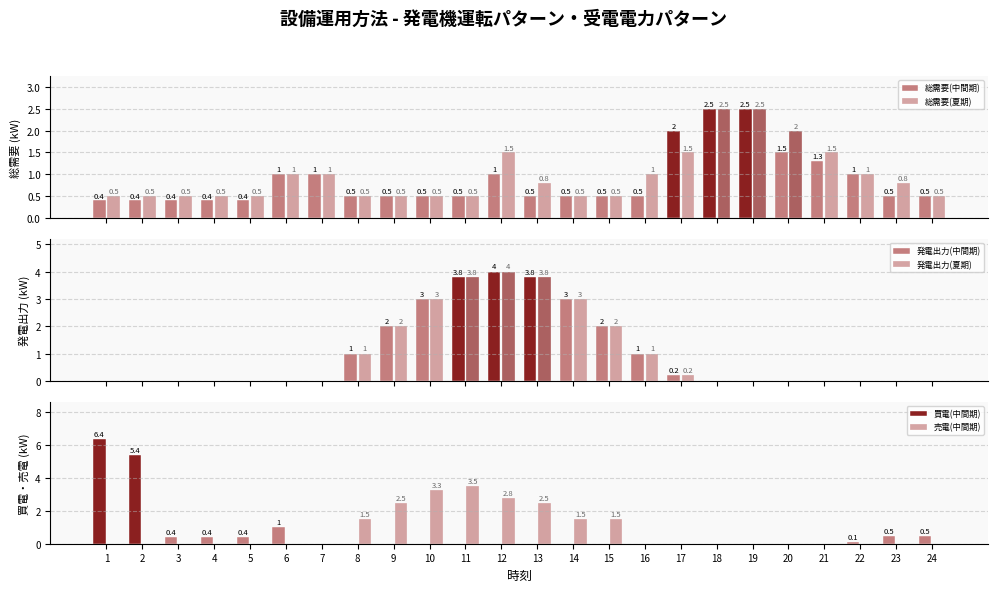

The value of 総需要(夏期) at 10 is 0.2. True or false?

False